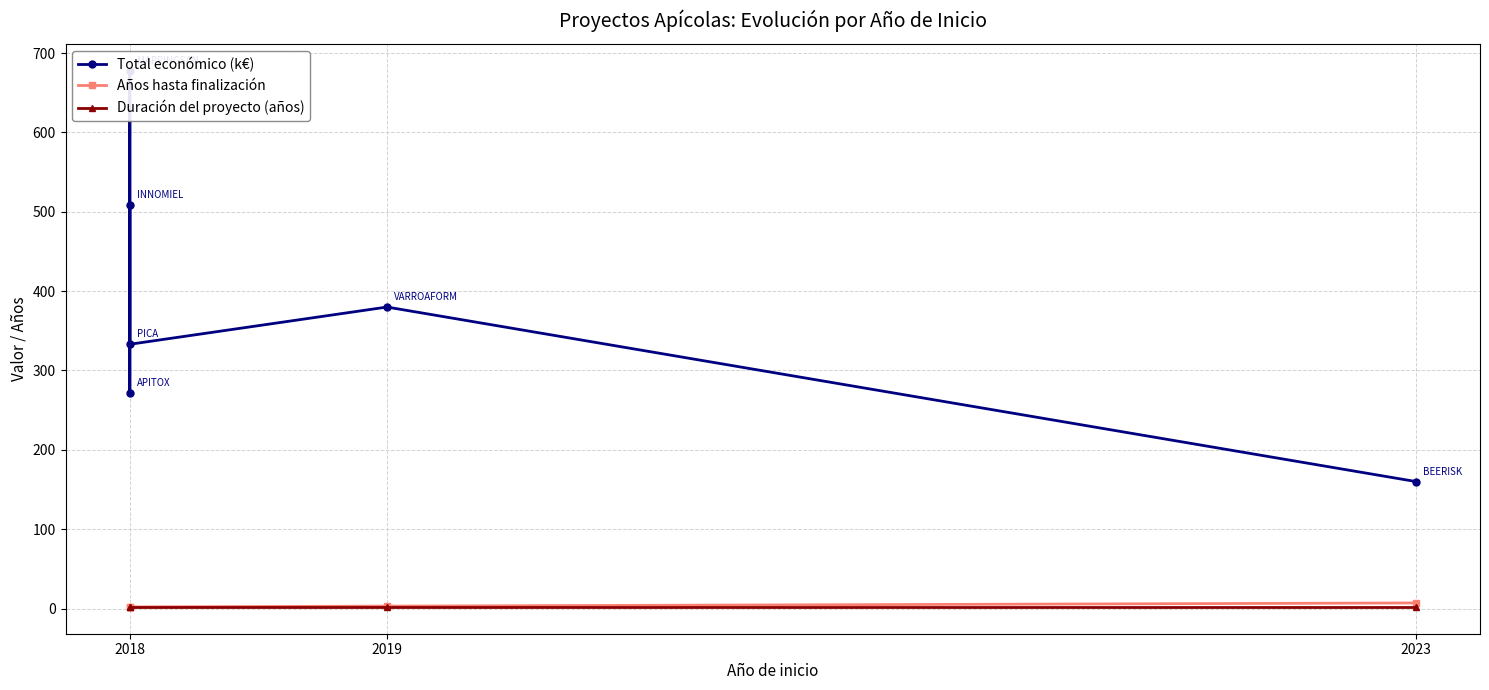

What is the difference between the maximum and minimum values in the Total económico (k€) series?

517.4